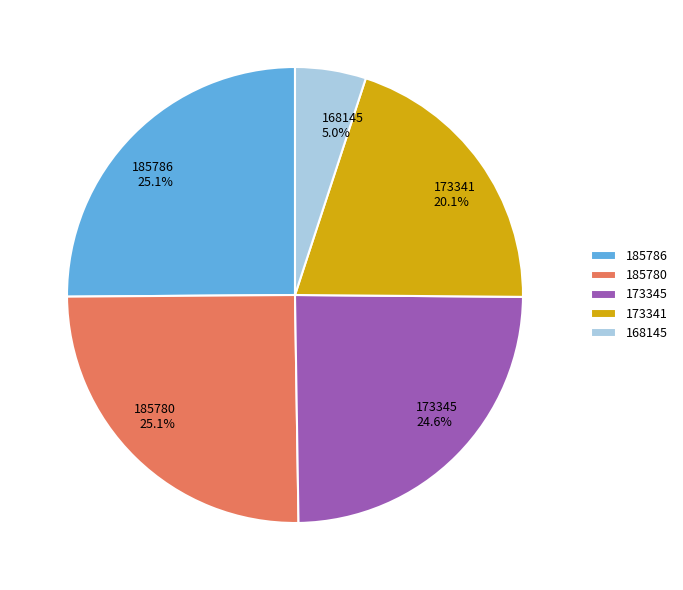

Which category has the smallest portion of the pie?

168145